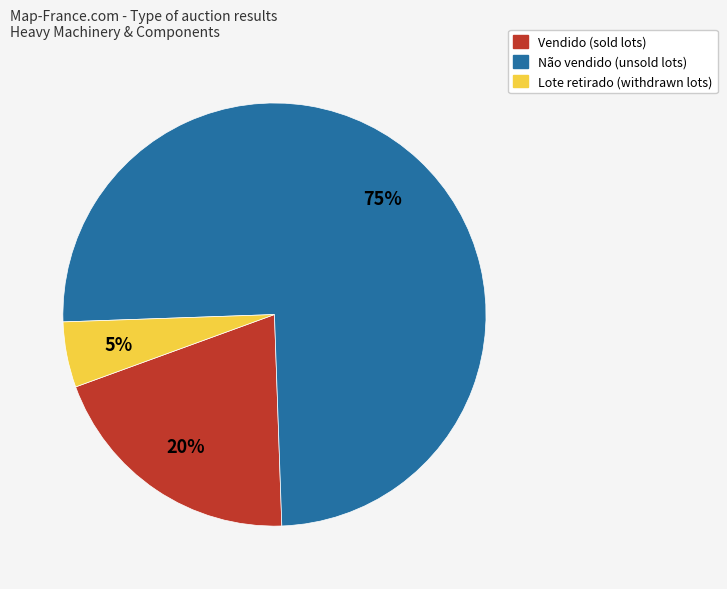

How many segments does this pie chart have?

3